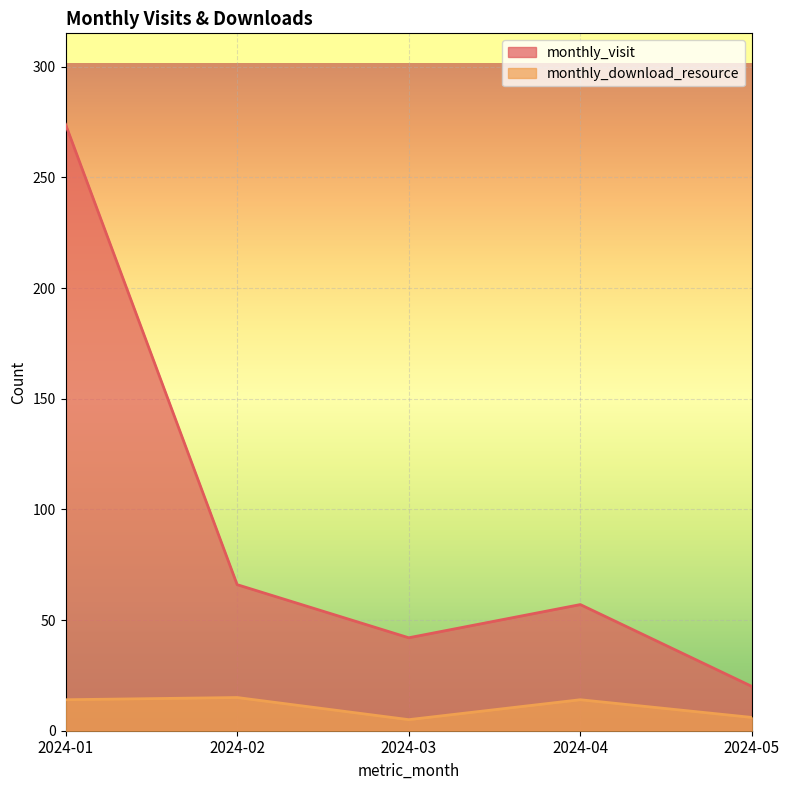

The value of monthly_visit at 2024-01 is 274. True or false?

True